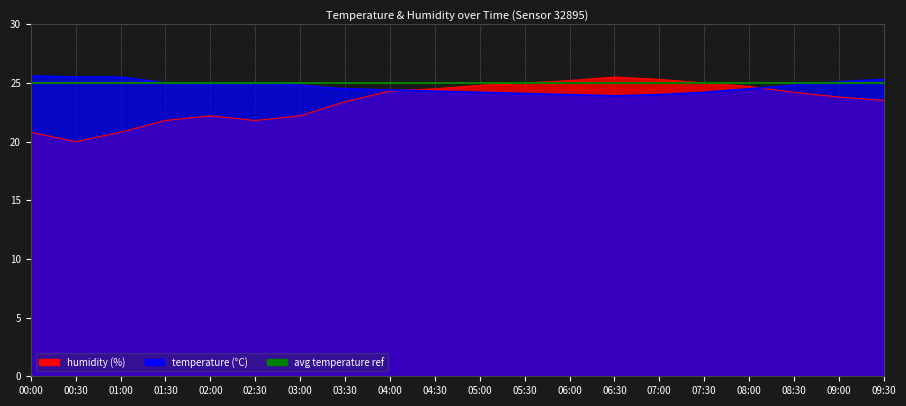

Is the value of humidity at 08:30 greater than the value of temperature at 03:30?

No